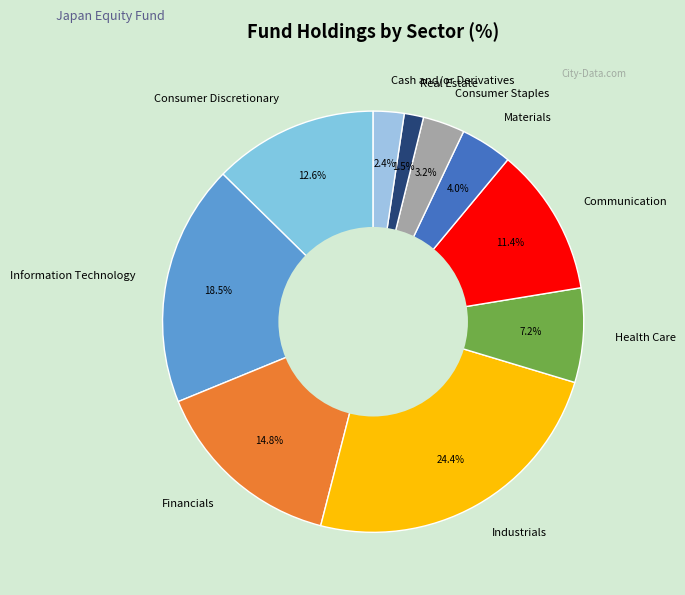

Is the sum of Communication and Information Technology greater than half?

No